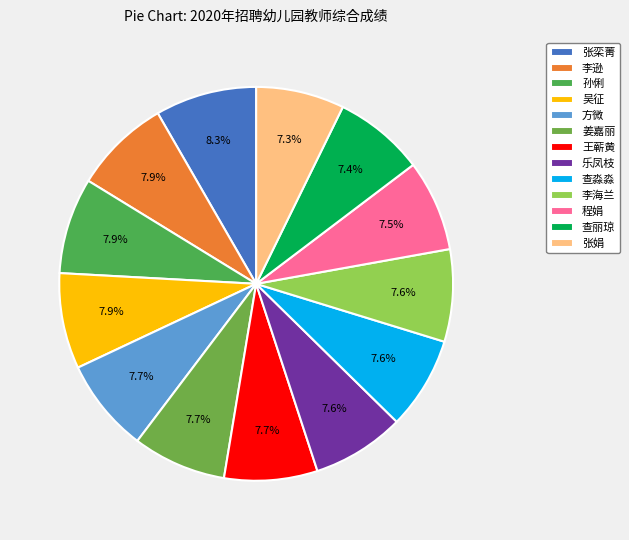

Do 方微 and 查淼淼 together represent more than half of the pie?

No